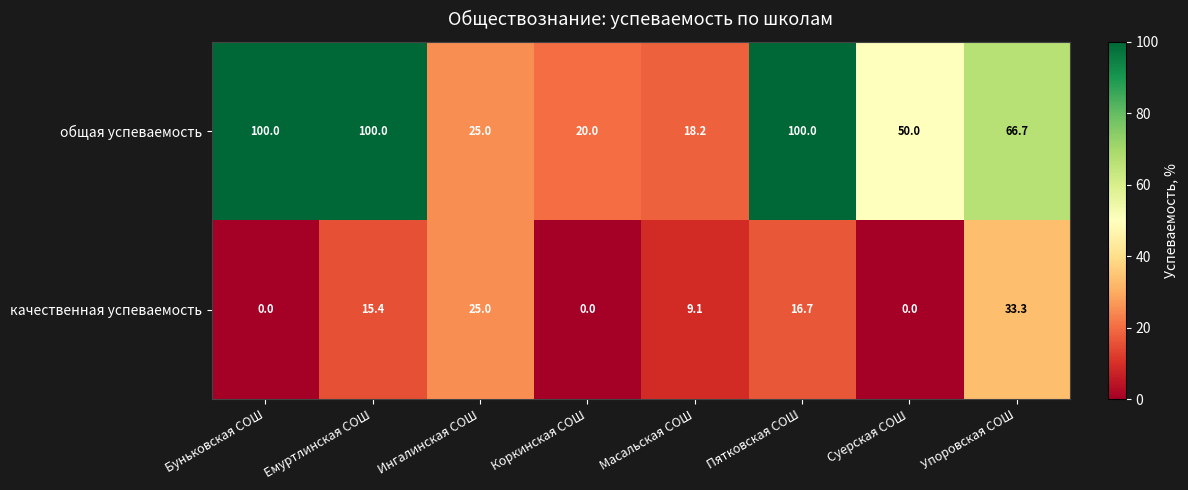

Reading right to left, what are all the values shown in this chart?

общая успеваемость: 66.7	50.0	100.0	18.2	20.0	25.0	100.0	100.0
качественная успеваемость: 33.3	0.0	16.7	9.1	0.0	25.0	15.4	0.0